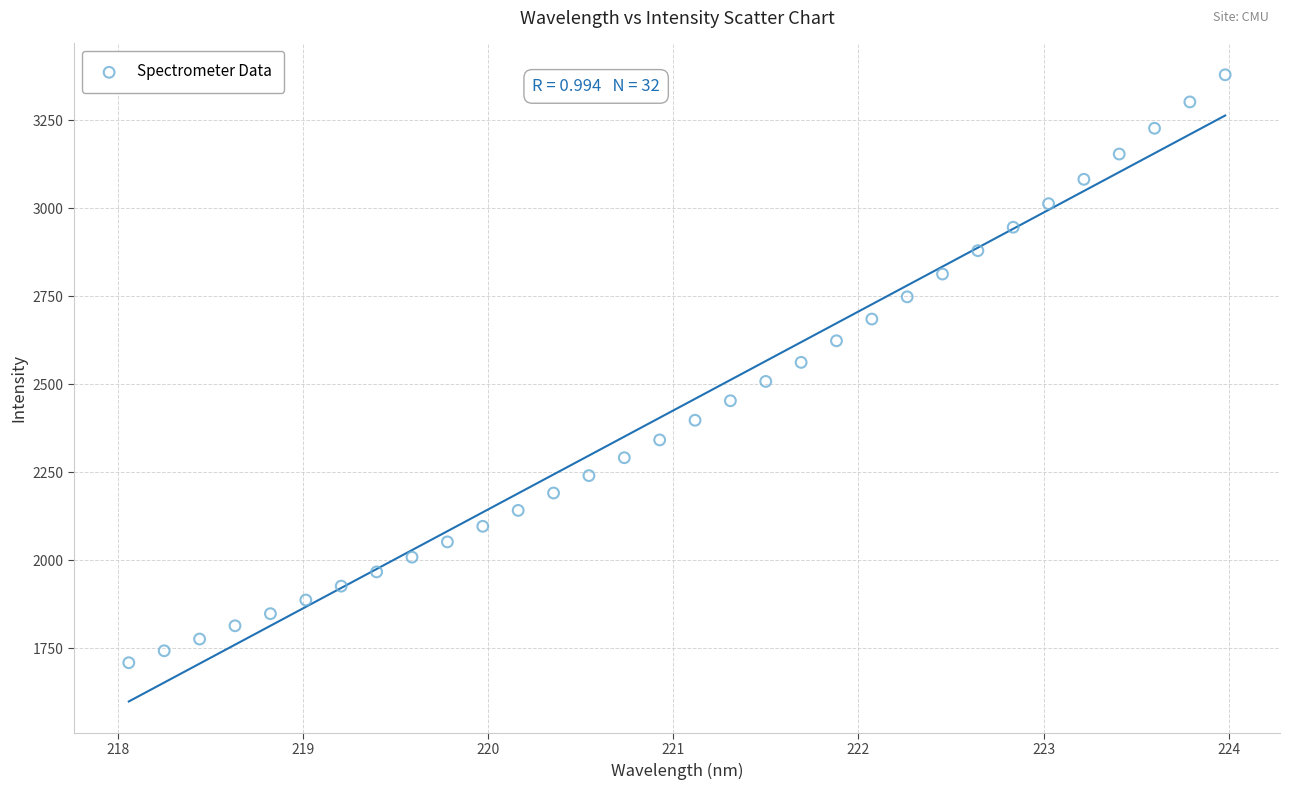

What is the range of Y values (max minus min)?

1670.8